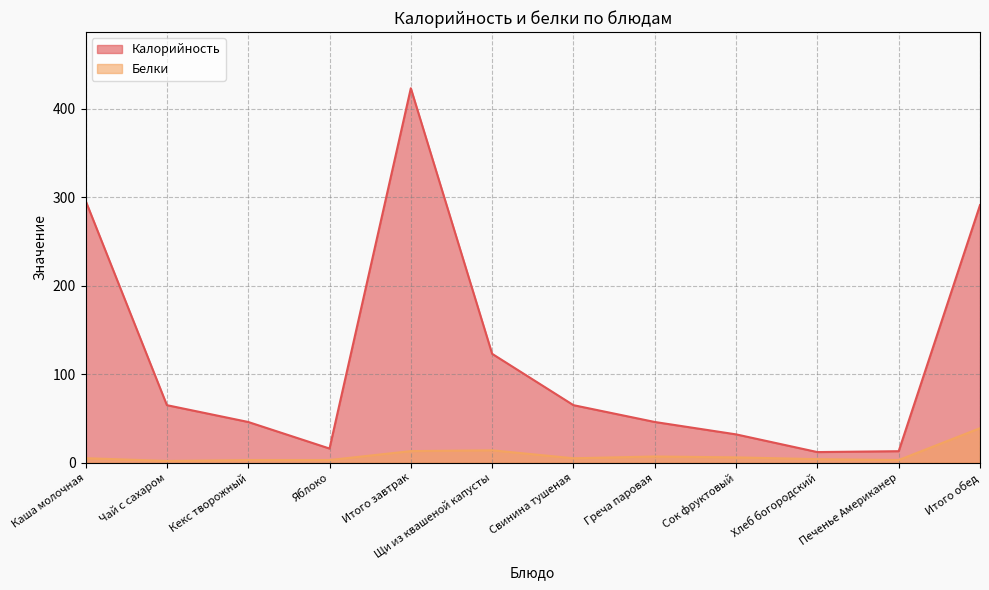

At which category is the sum across all series the highest?

Итого завтрак